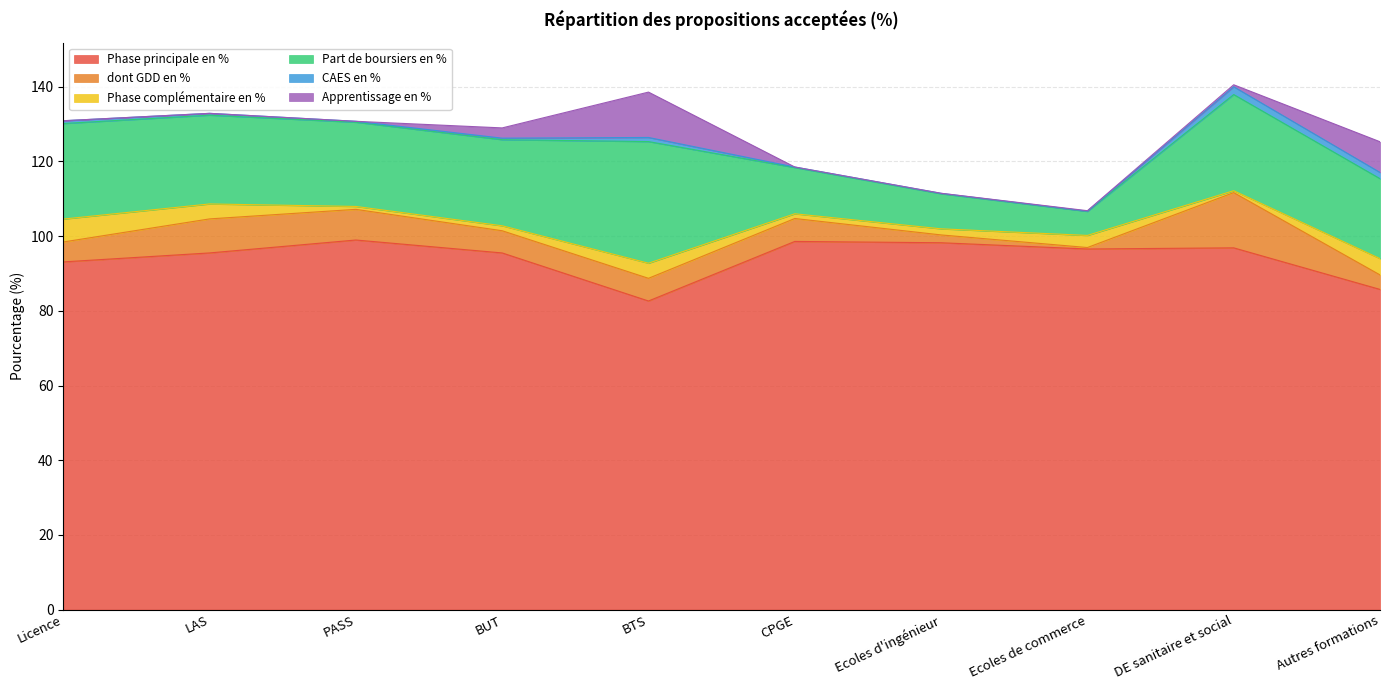

The value of Phase complémentaire en % at LAS is 1.8. True or false?

False